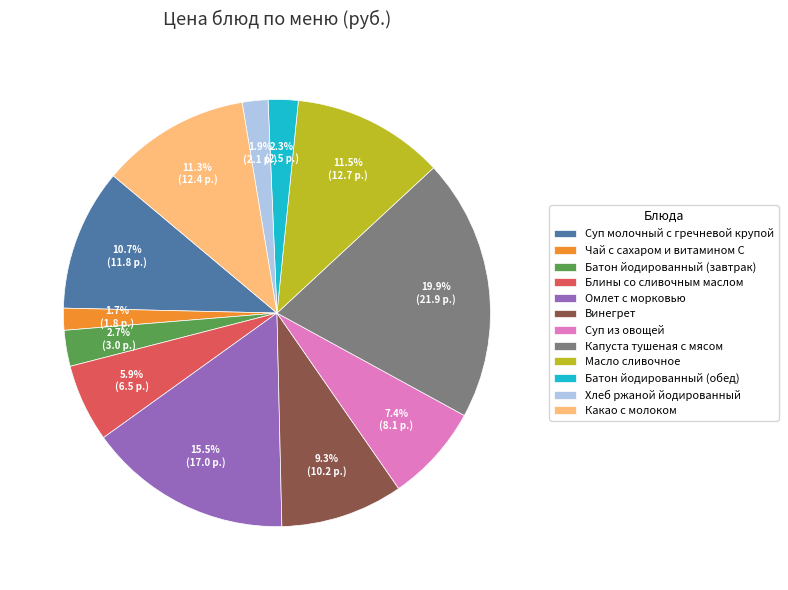

To the nearest percent, what portion does Суп из овощей represent?

7%